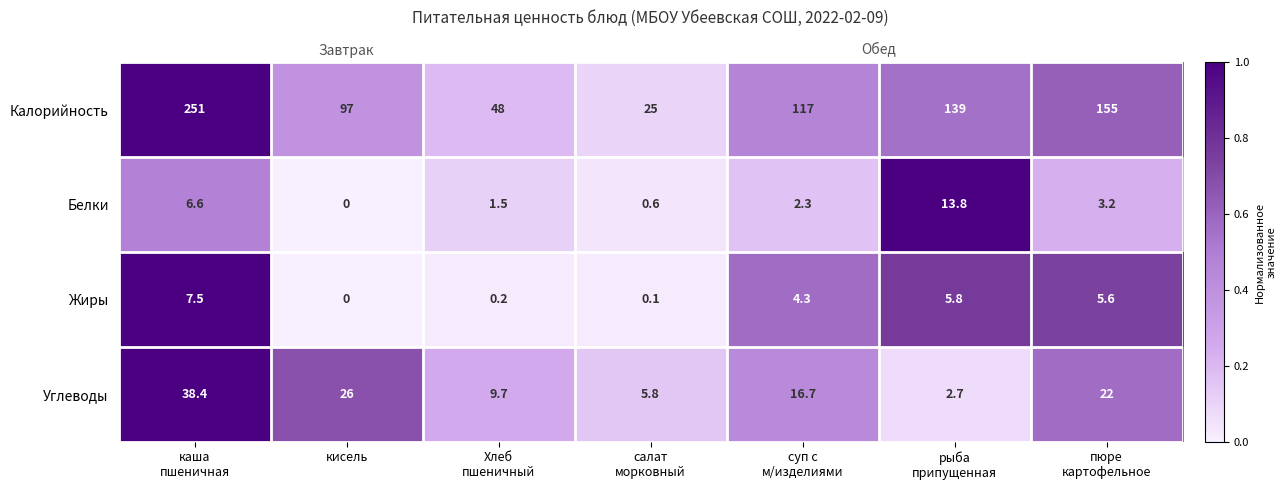

How many data points in Жиры are above 0?

6